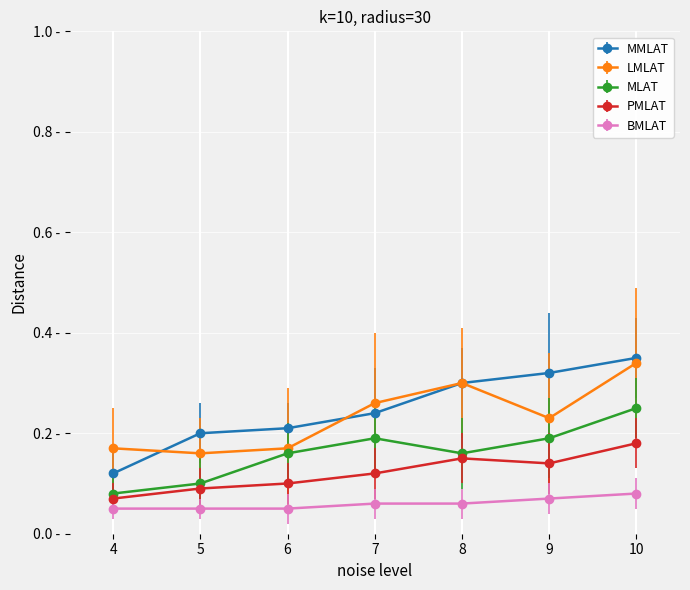

Reading left to right, extract all data points from this chart.

MMLAT: 4=0.1	5=0.2	6=0.2	7=0.2	8=0.3	9=0.3	10=0.3
LMLAT: 4=0.2	5=0.2	6=0.2	7=0.3	8=0.3	9=0.2	10=0.3
MLAT: 4=0.1	5=0.1	6=0.2	7=0.2	8=0.2	9=0.2	10=0.2
PMLAT: 4=0.1	5=0.1	6=0.1	7=0.1	8=0.1	9=0.1	10=0.2
BMLAT: 4=0.1	5=0.1	6=0.1	7=0.1	8=0.1	9=0.1	10=0.1